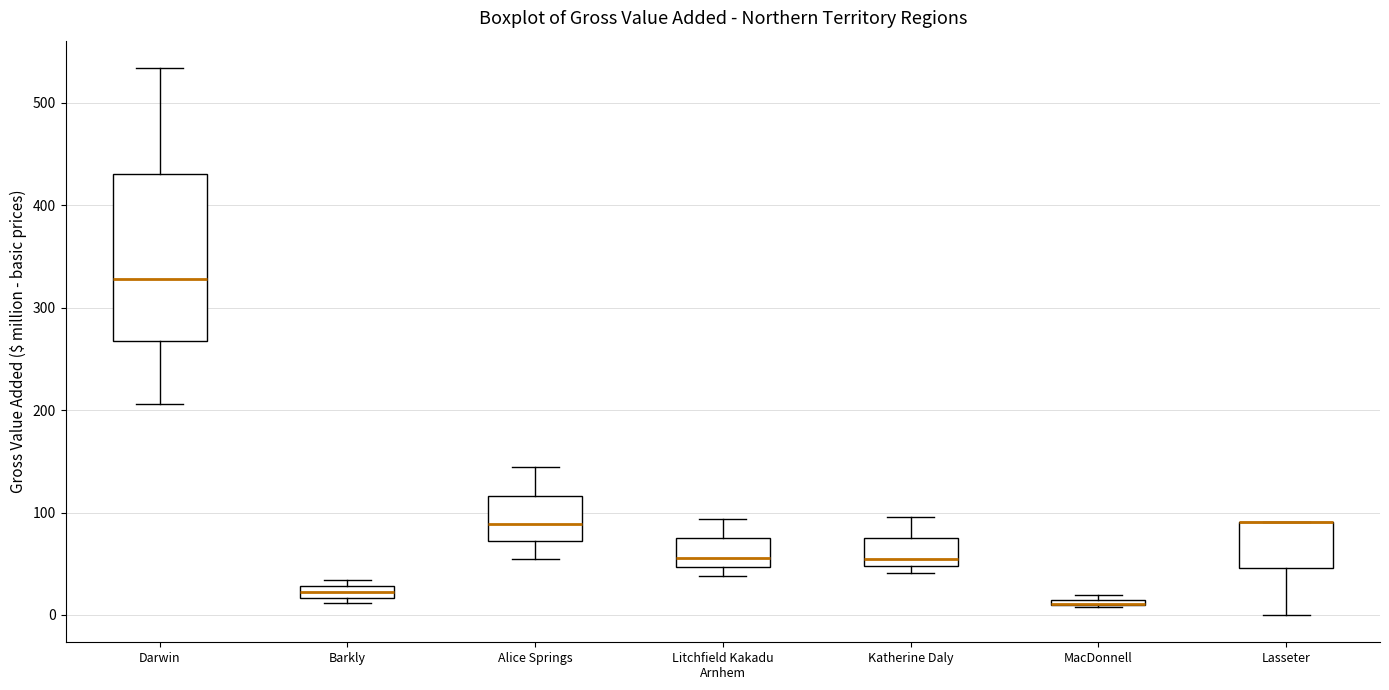

Where is the lower edge of the box for MacDonnell on the y-axis? The values are not printed on the chart, so give them approximately, as read against the axis.

10